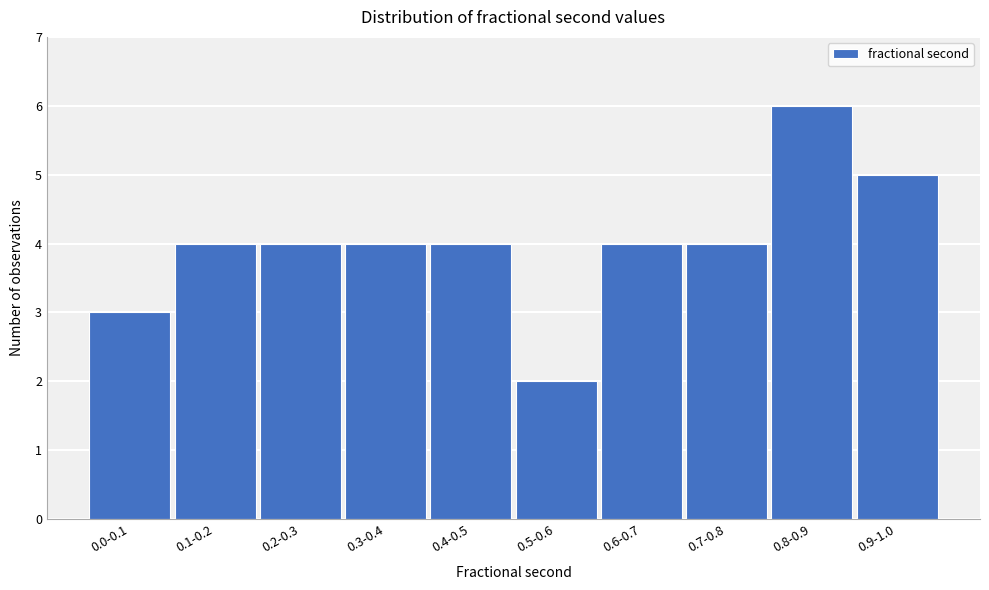

Reading left to right, transcribe all the data shown in this chart.

0.0-0.1=3	0.1-0.2=4	0.2-0.3=4	0.3-0.4=4	0.4-0.5=4	0.5-0.6=2	0.6-0.7=4	0.7-0.8=4	0.8-0.9=6	0.9-1.0=5